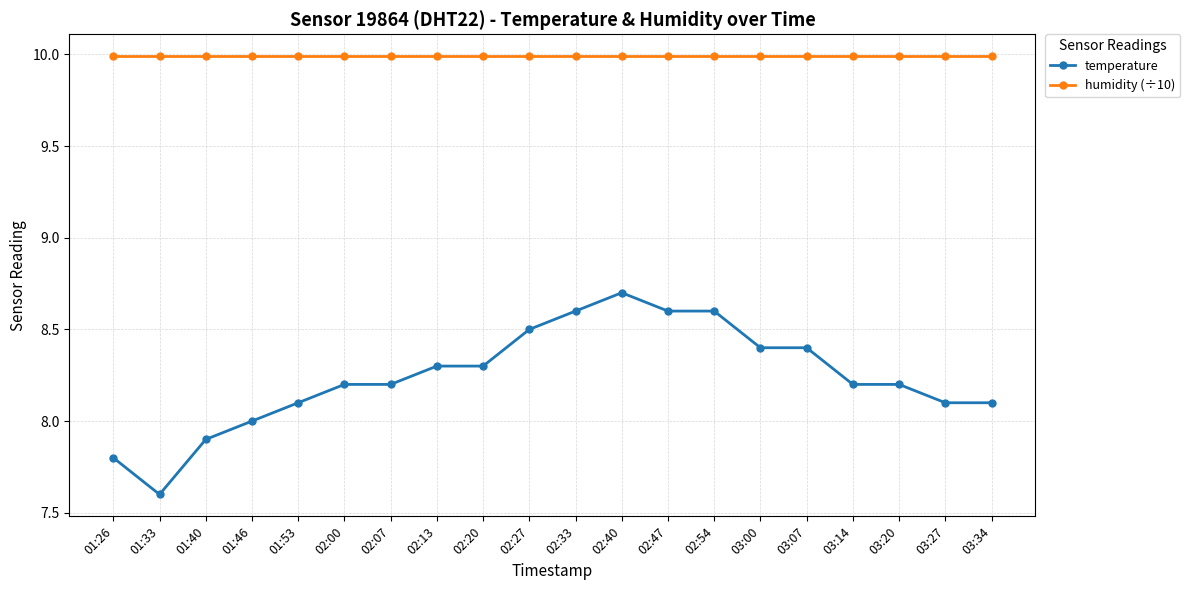

What is the label of the 1st point from the right?

03:34